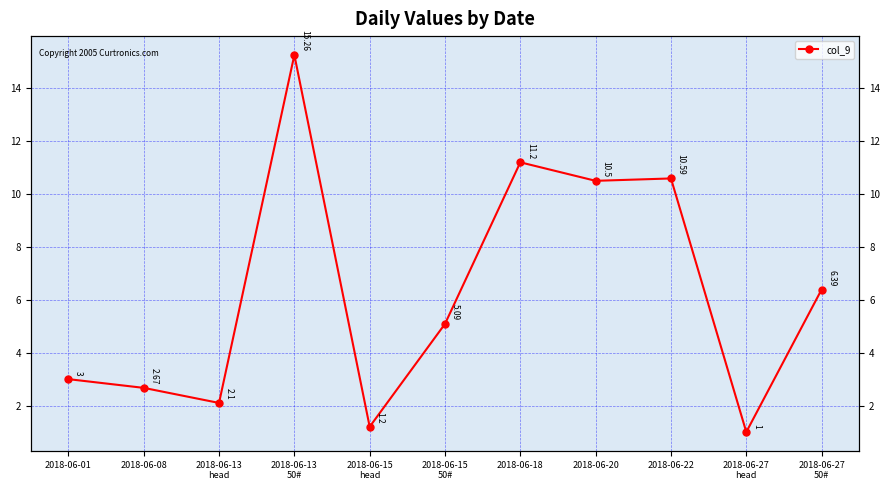

The chart shows a value of 17.9 at 2018-06-22. True or false?

False